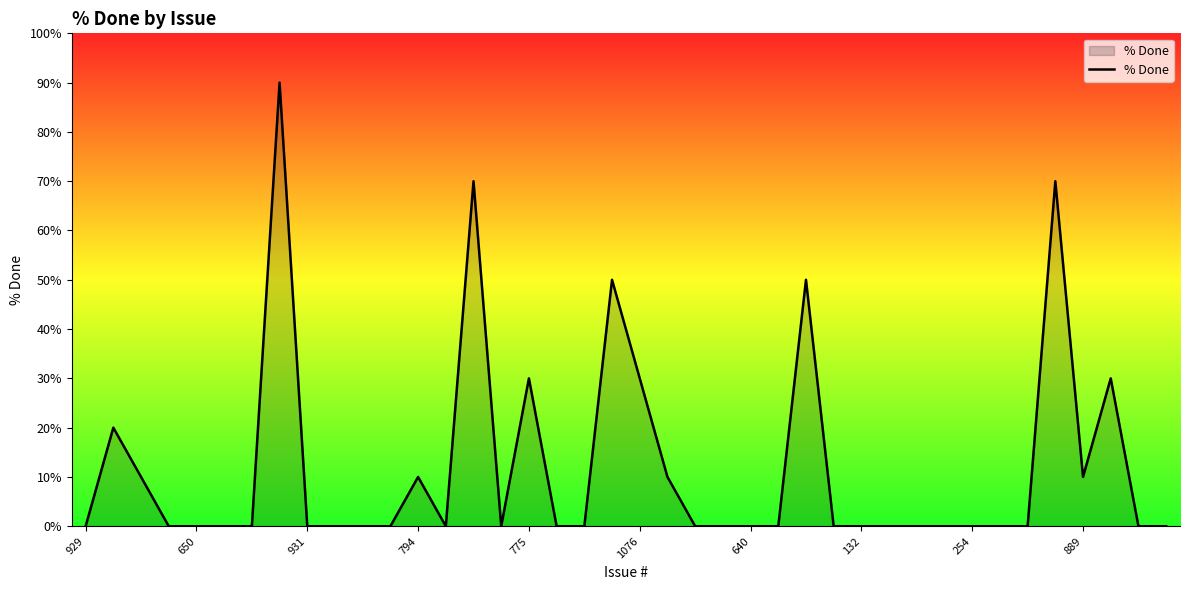

Reading left to right, extract all data points from this chart.

0	20	10	0	0	0	0	90	0	0	0	0	10	0	70	0	30	0	0	50	30	10	0	0	0	0	50	0	0	0	0	0	0	0	0	70	10	30	0	0